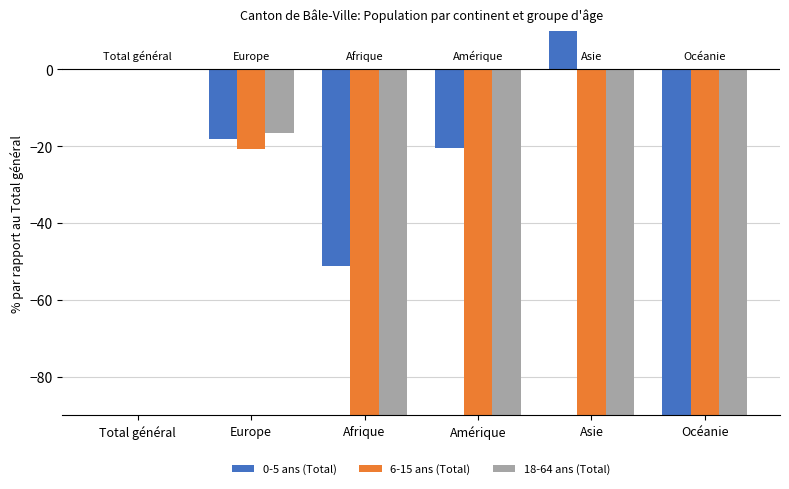

What is the difference between the 18-64 ans (Total) values at Amérique and Afrique?

2.4